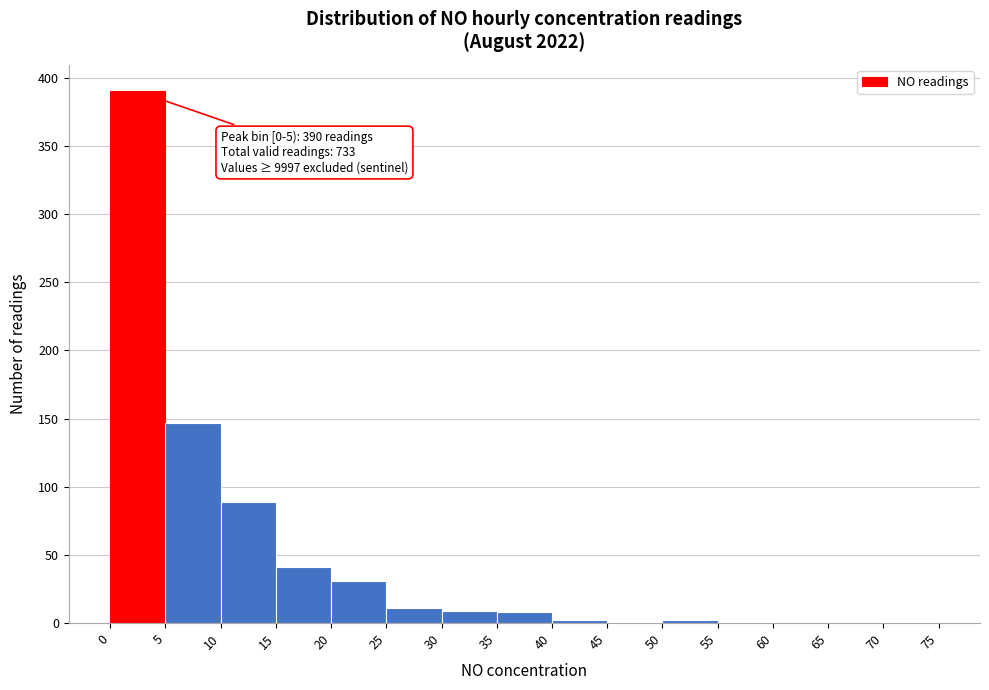

Over which range of the x-axis is the bar tallest?

0 to 5